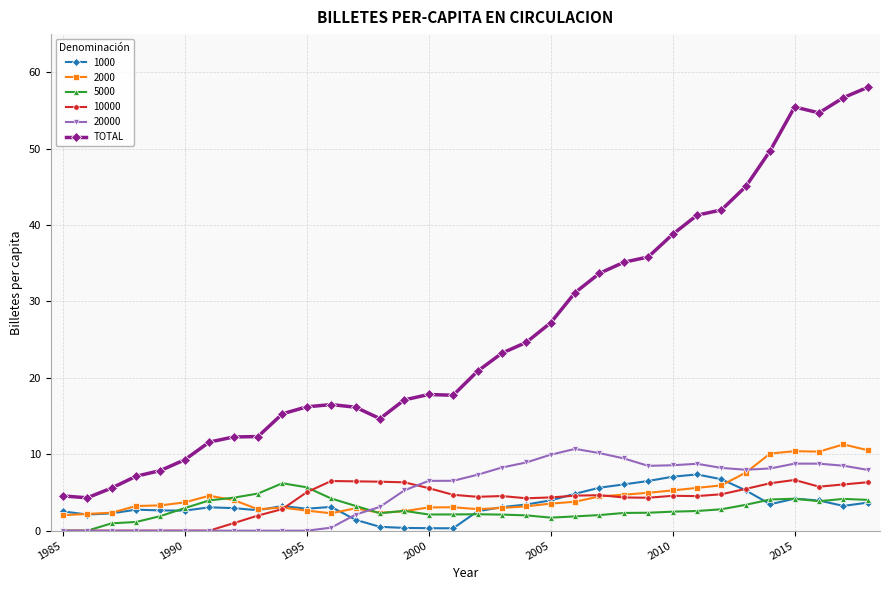

What is the value of the 2000 point at the 25th from the left?

5.0